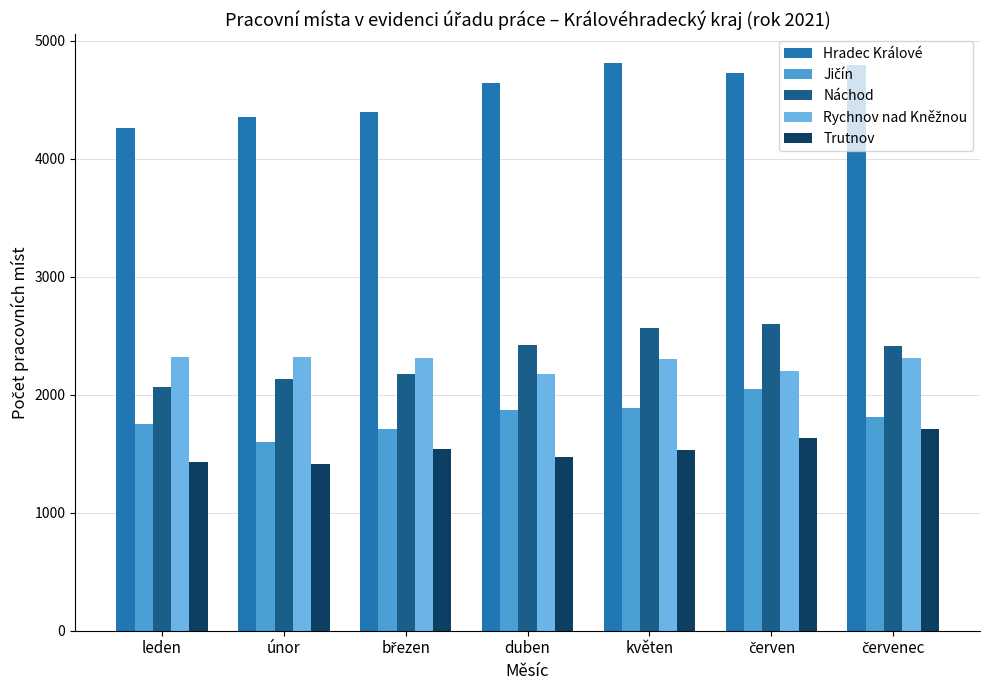

The value of Trutnov at květen is 916. True or false?

False